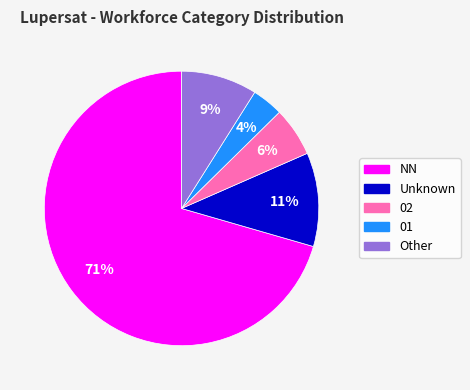

Does any single category account for the majority?

Yes